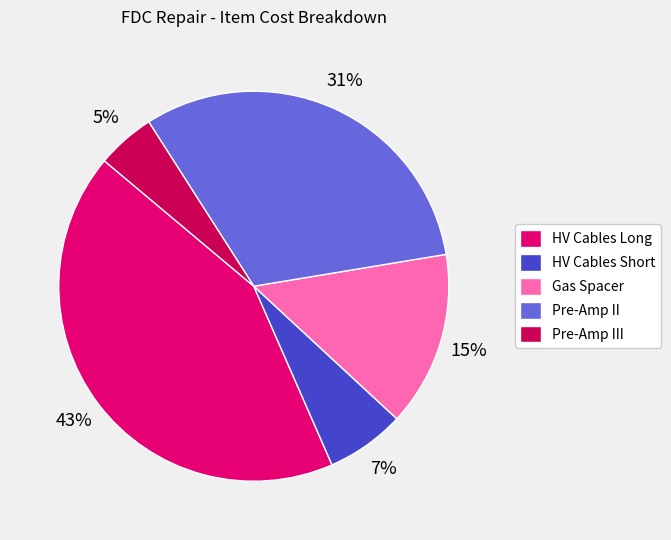

To the nearest percent, what is the combined percentage of Gas Spacer and Pre-Amp II?

46%